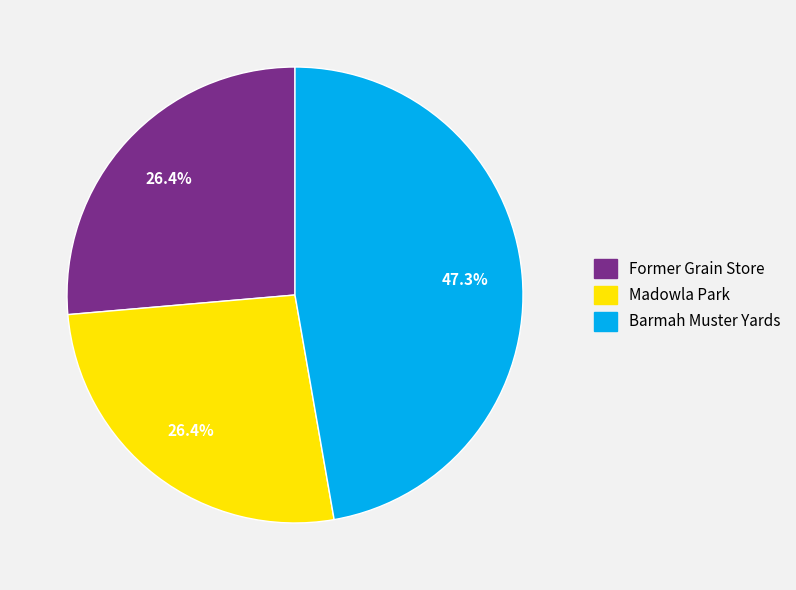

Which slice is the largest?

Barmah Muster Yards